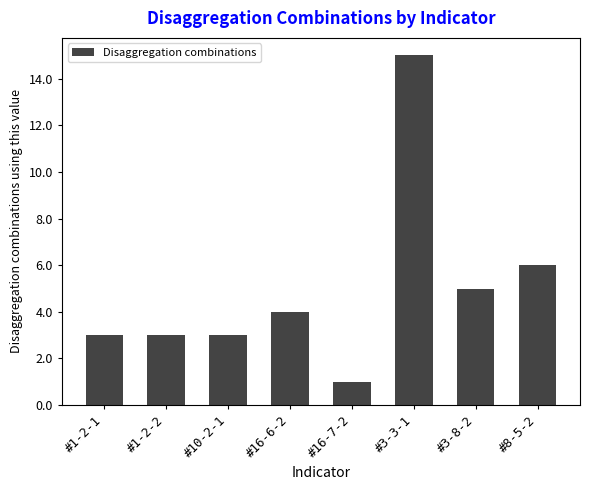

What is the difference between the second highest and minimum values?

5